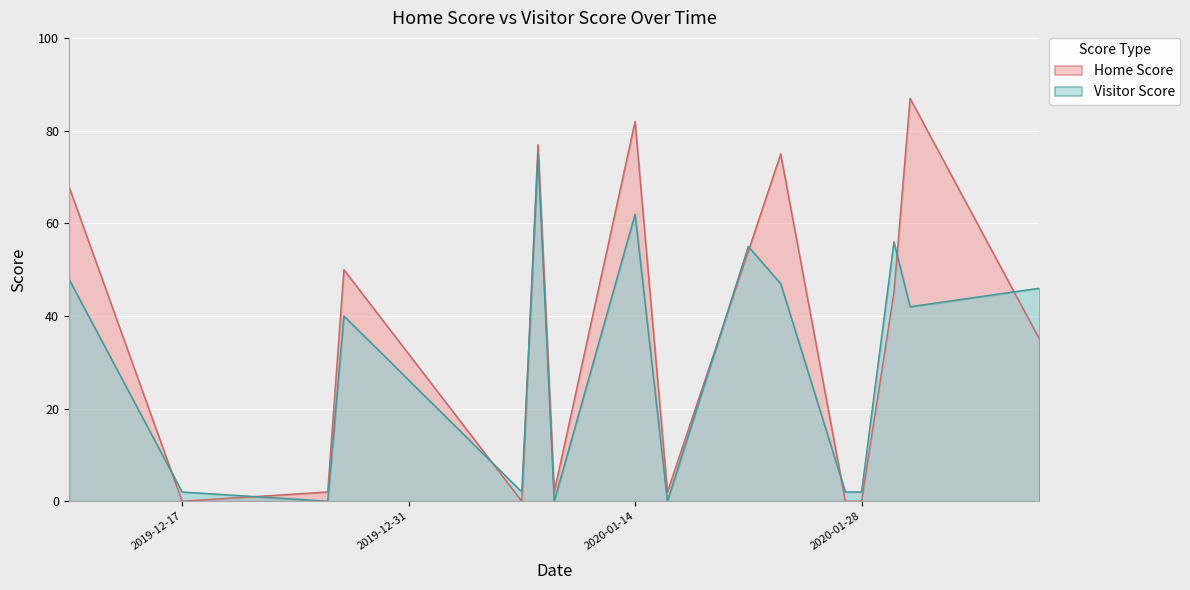

What is the sum of the Home Score values at 2020-01-27 and 2019-12-27?

50